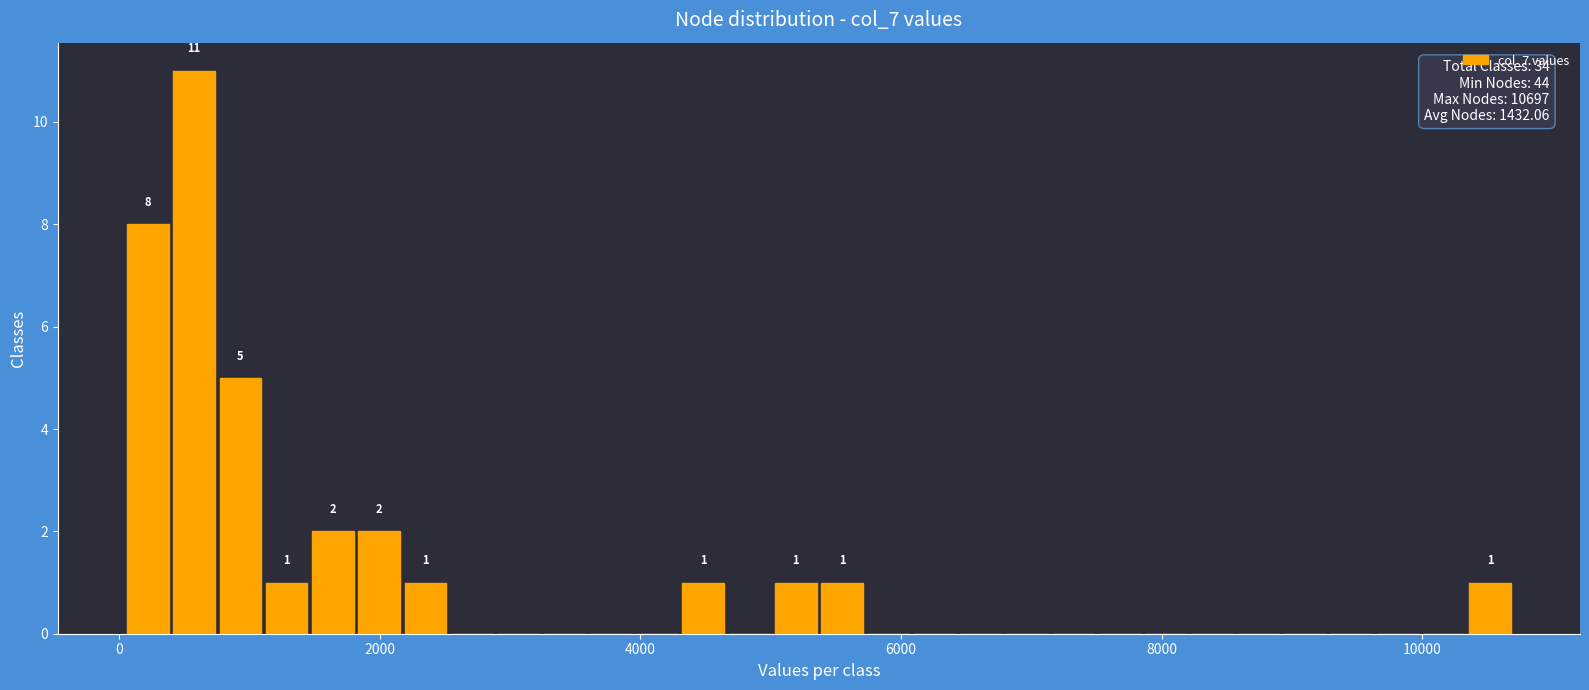

Read against the x-axis, roughly where is the centre of the tallest bar?

600